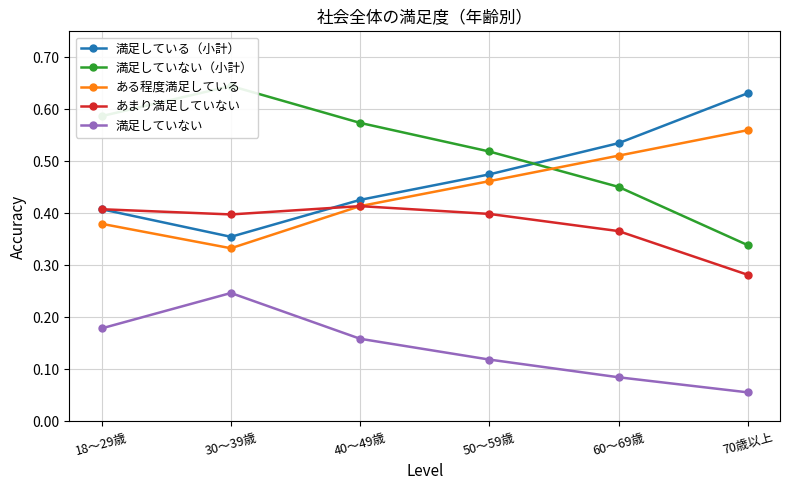

What is the difference between the second highest and minimum values in the あまり満足していない series?

0.1